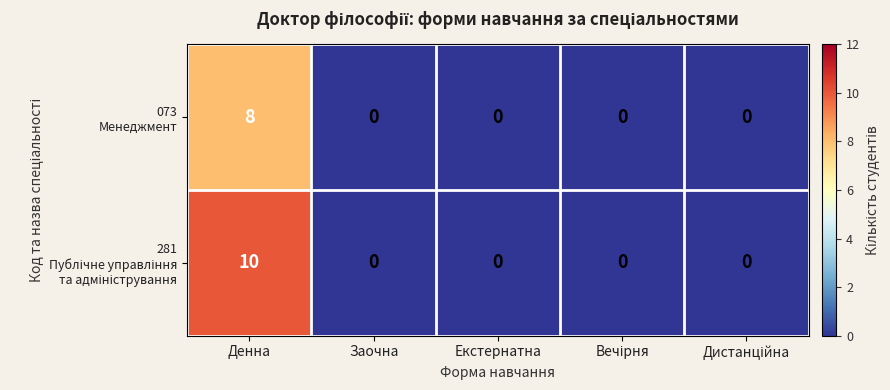

What is the total value across all series at Денна?

18